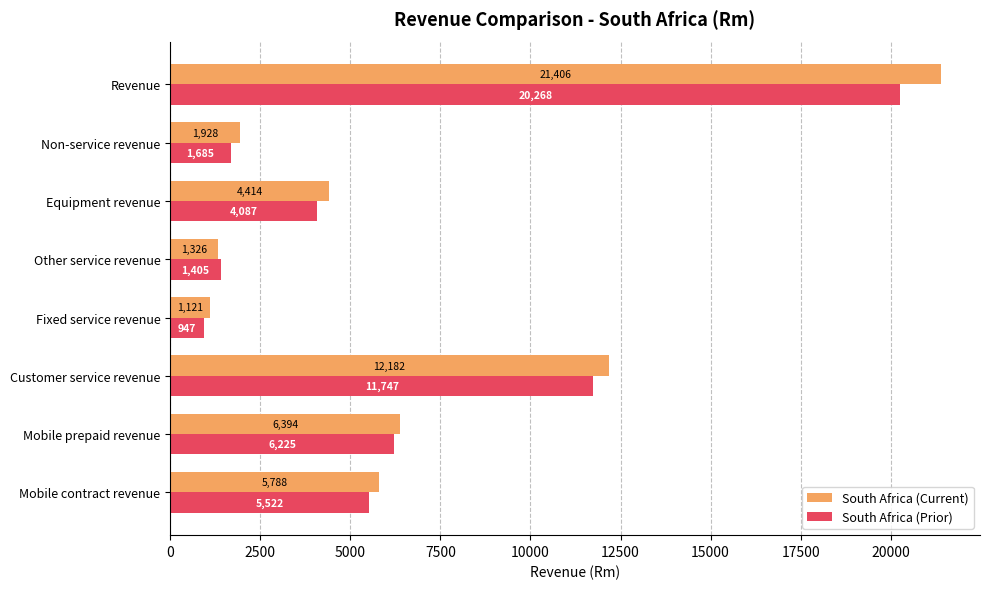

At which label is South Africa (Prior) closest to 10607?

Customer service revenue